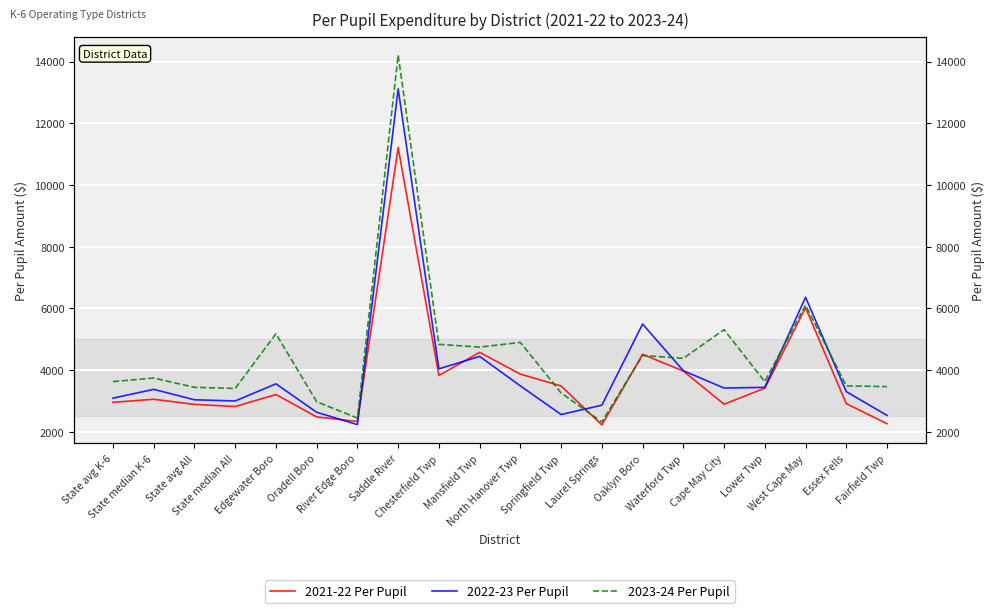

What is the difference between the highest and lowest values at State avg K-6?

672